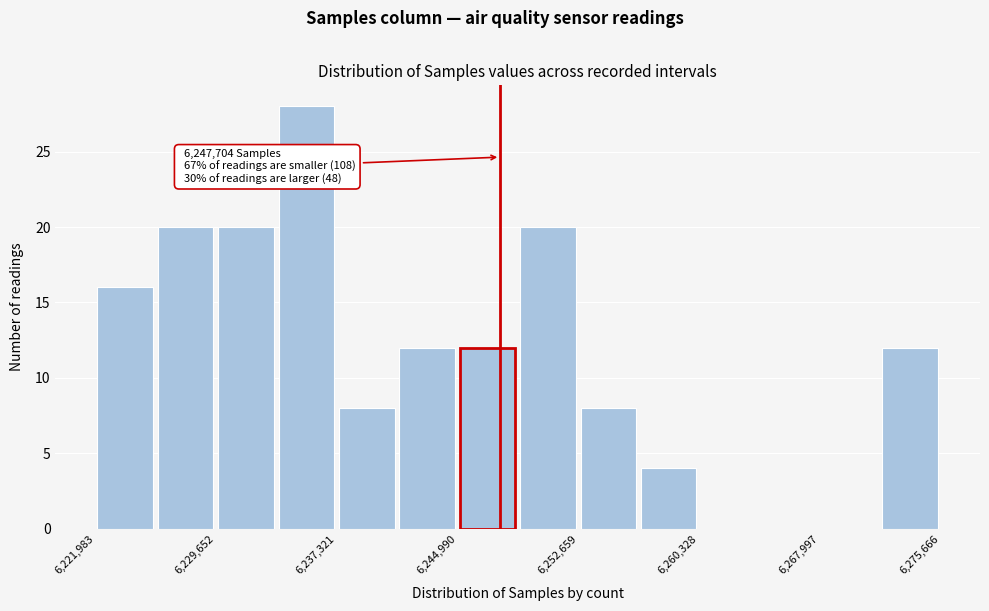

Read against the x-axis, roughly where is the centre of the tallest bar?

6235000